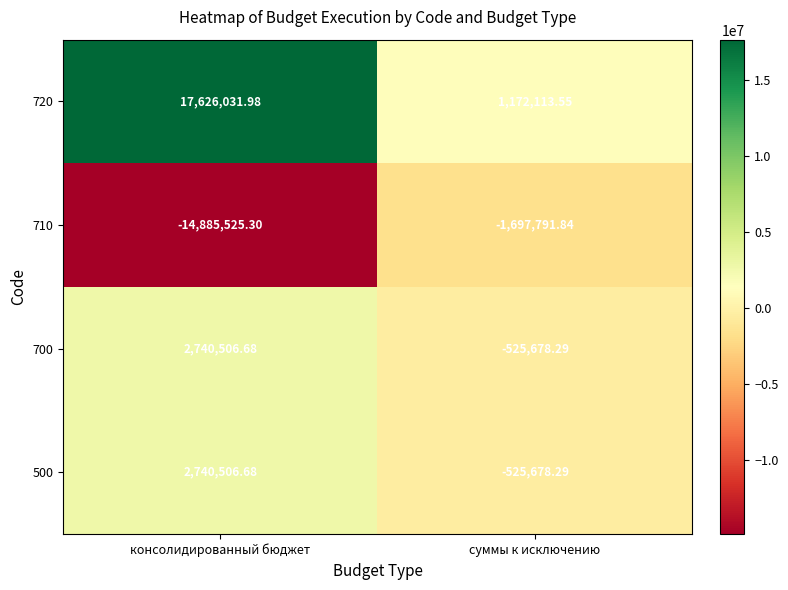

At which label is 700 closest to 1107414?

суммы к исключению